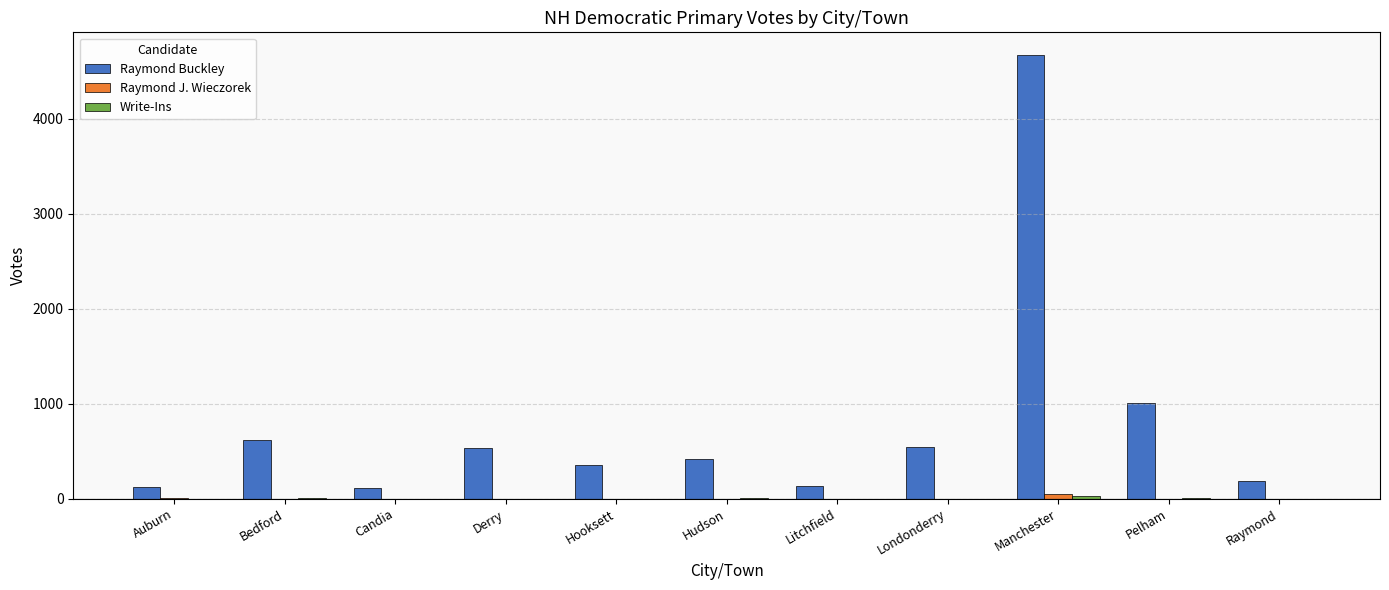

Where is Raymond Buckley nearest to the value 2396?

Pelham